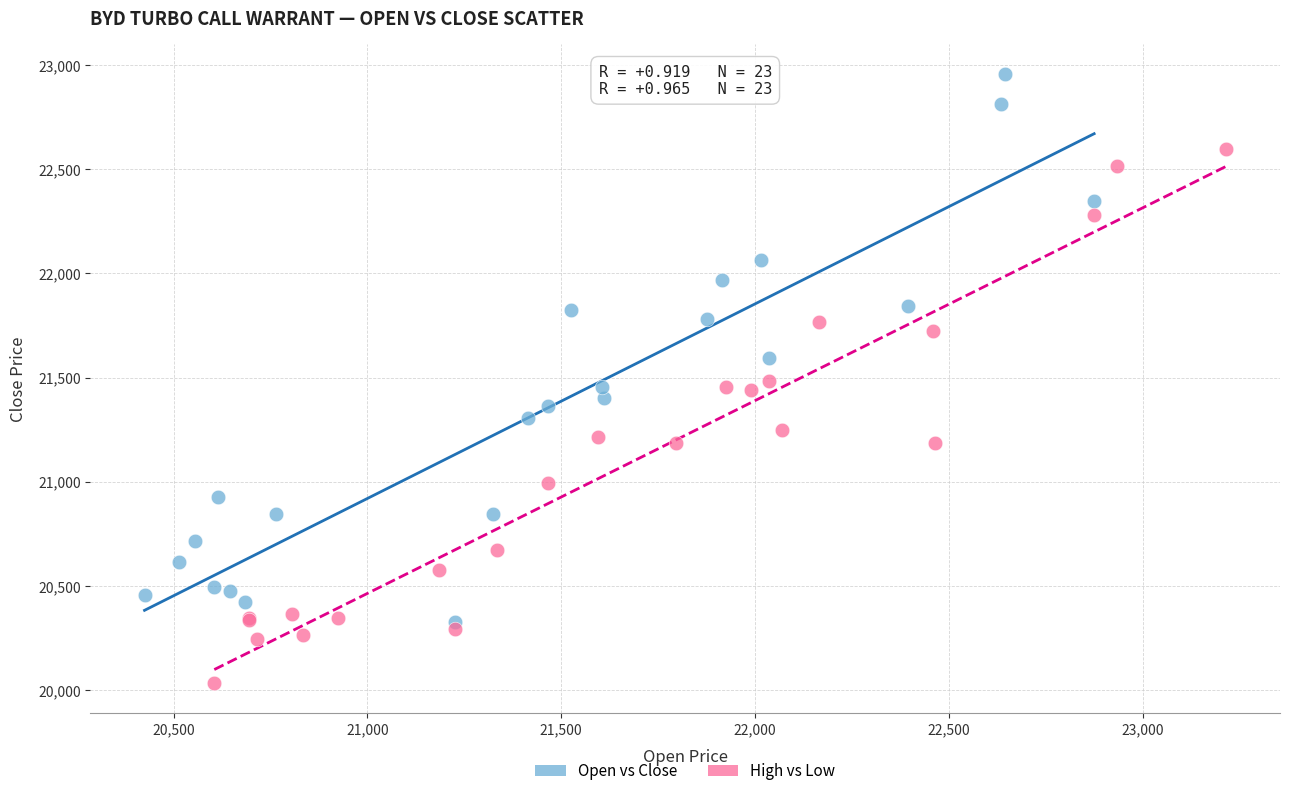

Which series reaches the minimum Y coordinate?

High vs Low